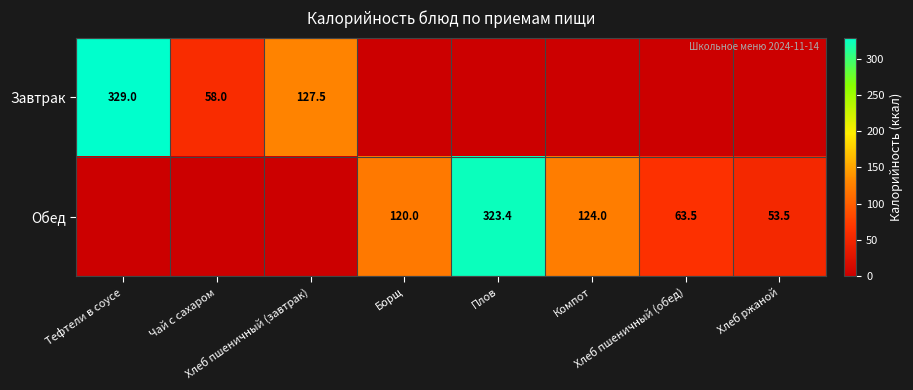

How many positive values does the Обед series have?

5